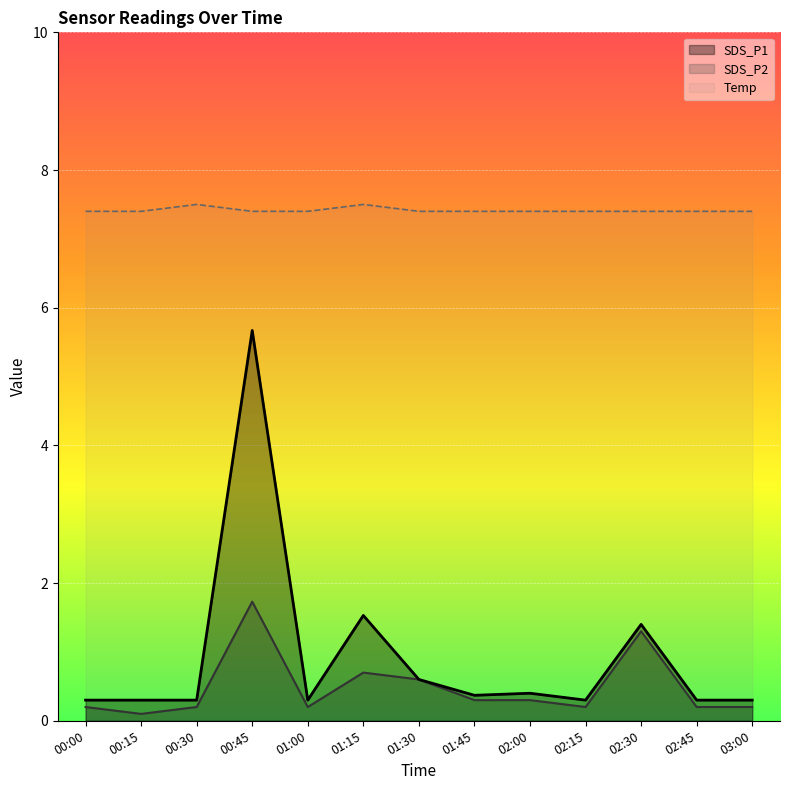

True or false: Temp has a value of 4.8 at 00:30.

False